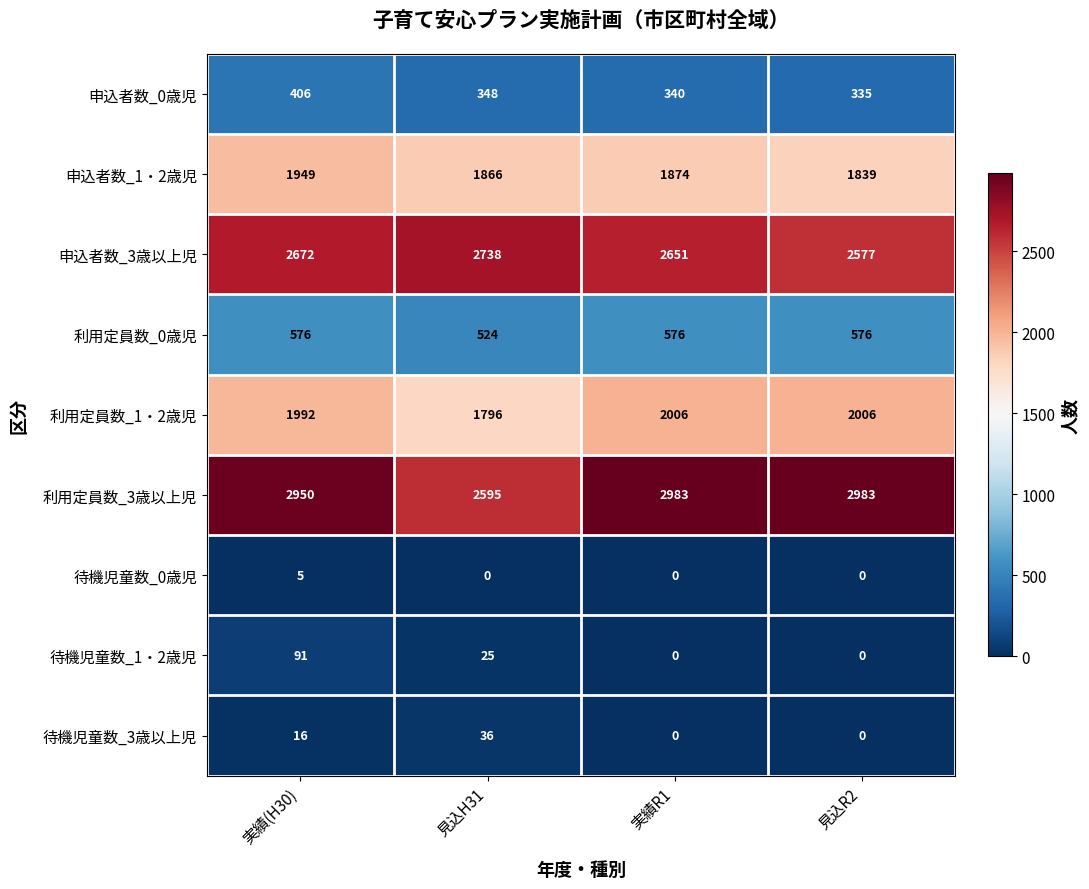

What is the sum of all 利用定員数_0歳児 values?

2252